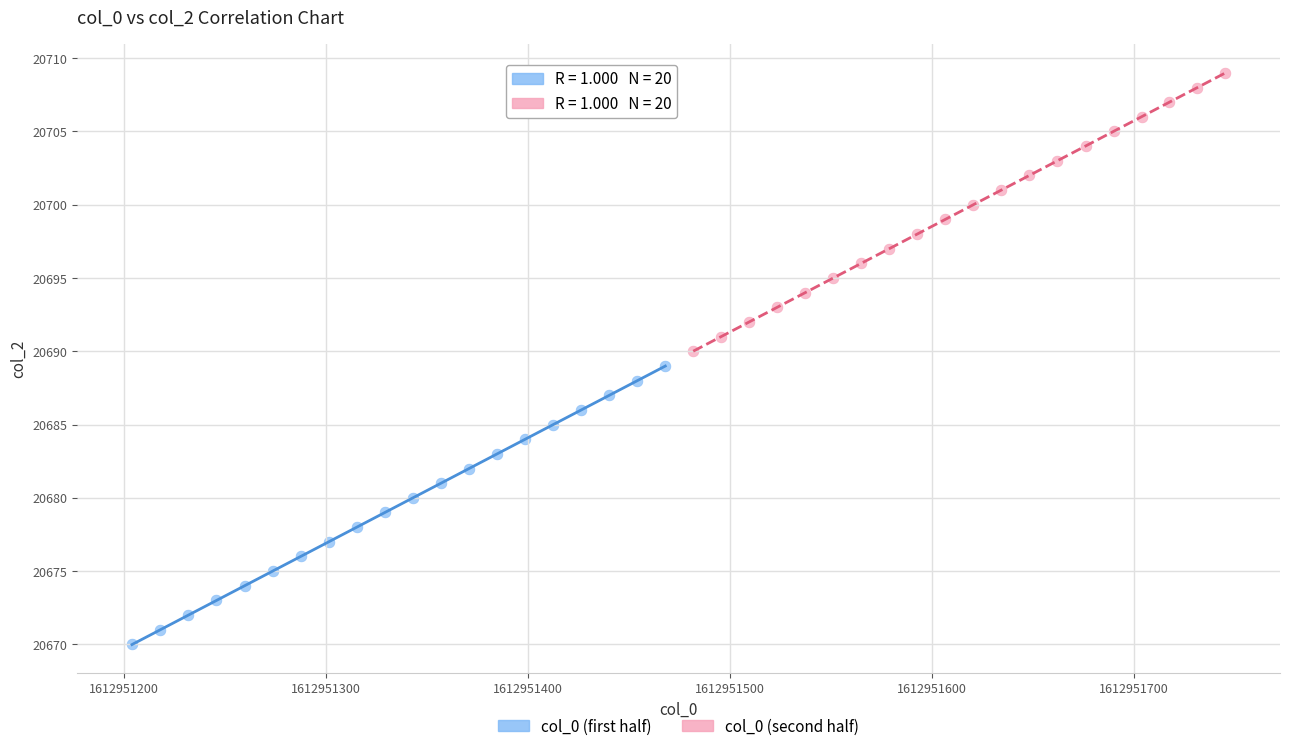

What are all the series names shown in the legend?

col_0 (first half), col_0 (second half)